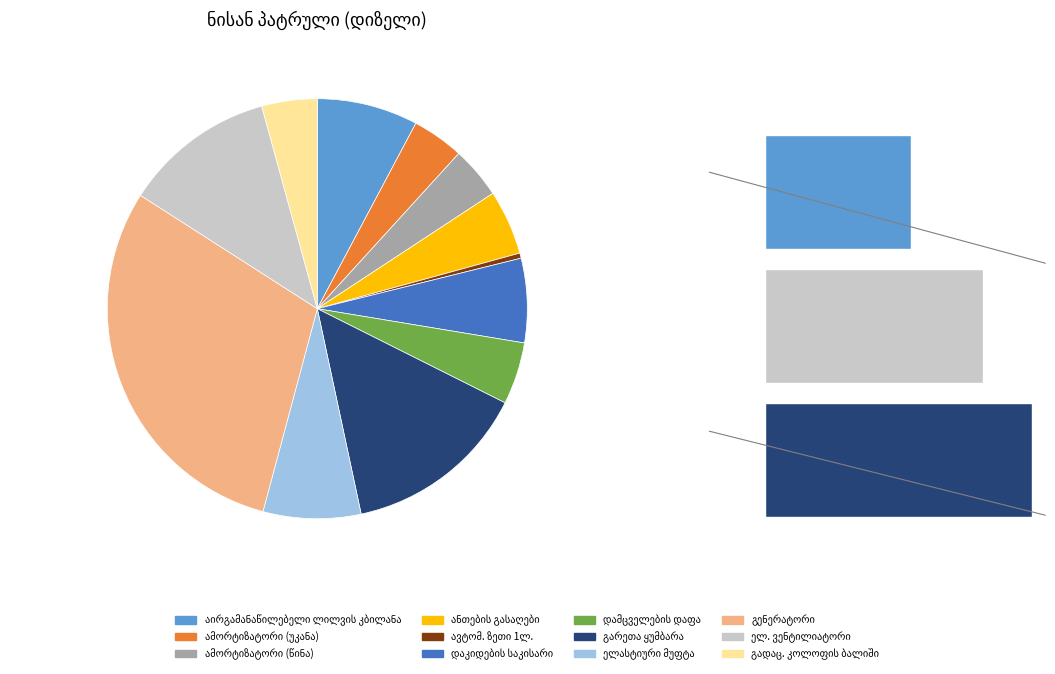

What percentage do ამორტიზატორის შეცვლა (წინა) and აირგამანაწილებელი ლილვის კბილანას შეცვლა together represent?

11.8%